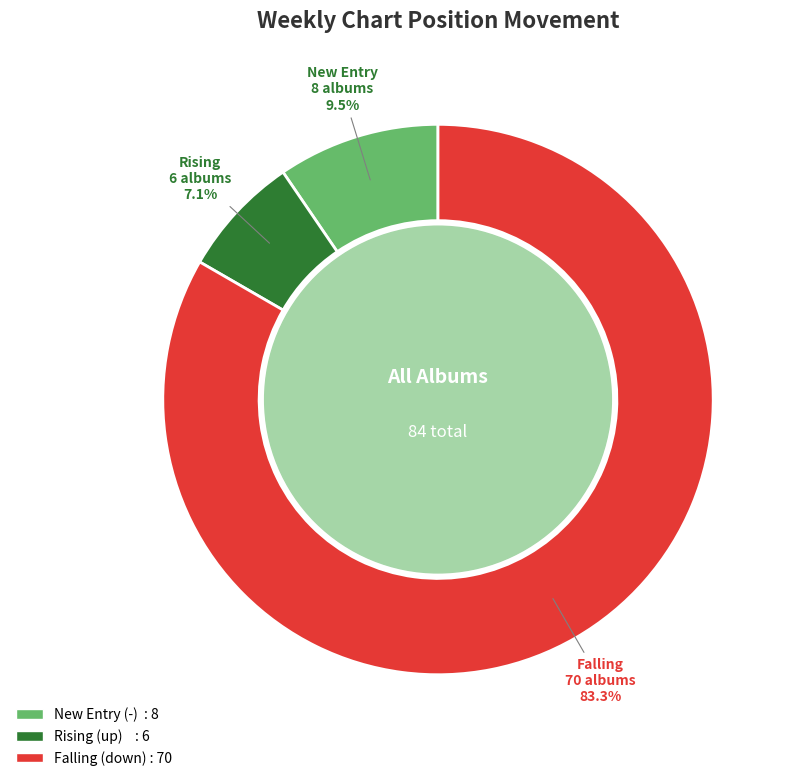

To the nearest percent, what is the average slice percentage?

33%